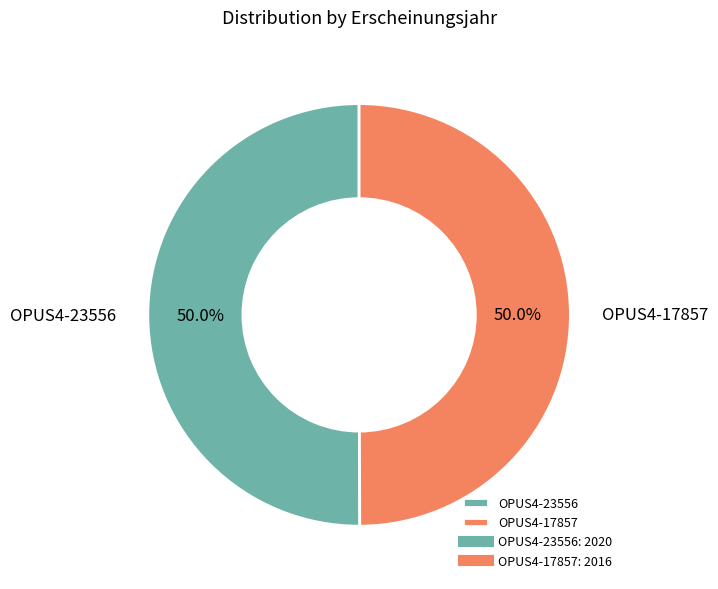

To the nearest percent, what percentage of the pie is OPUS4-23556?

50%